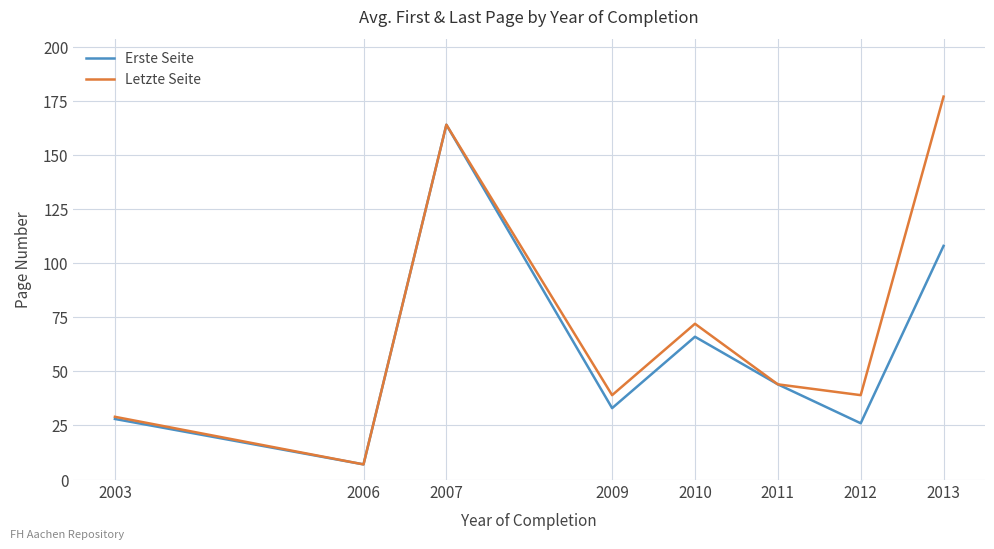

Is it true that Erste Seite equals 28 at 2003?

True